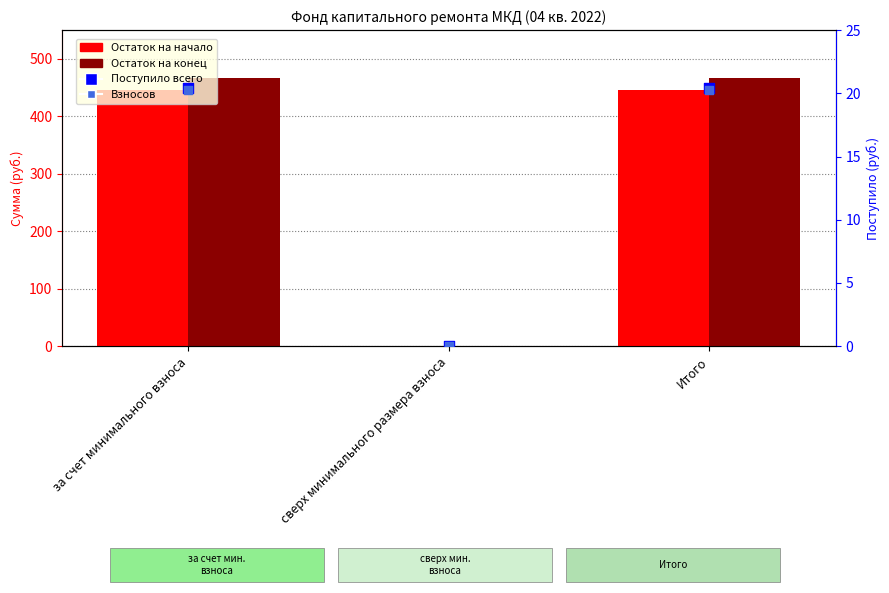

At how many categories does at least one series exceed 378?

2